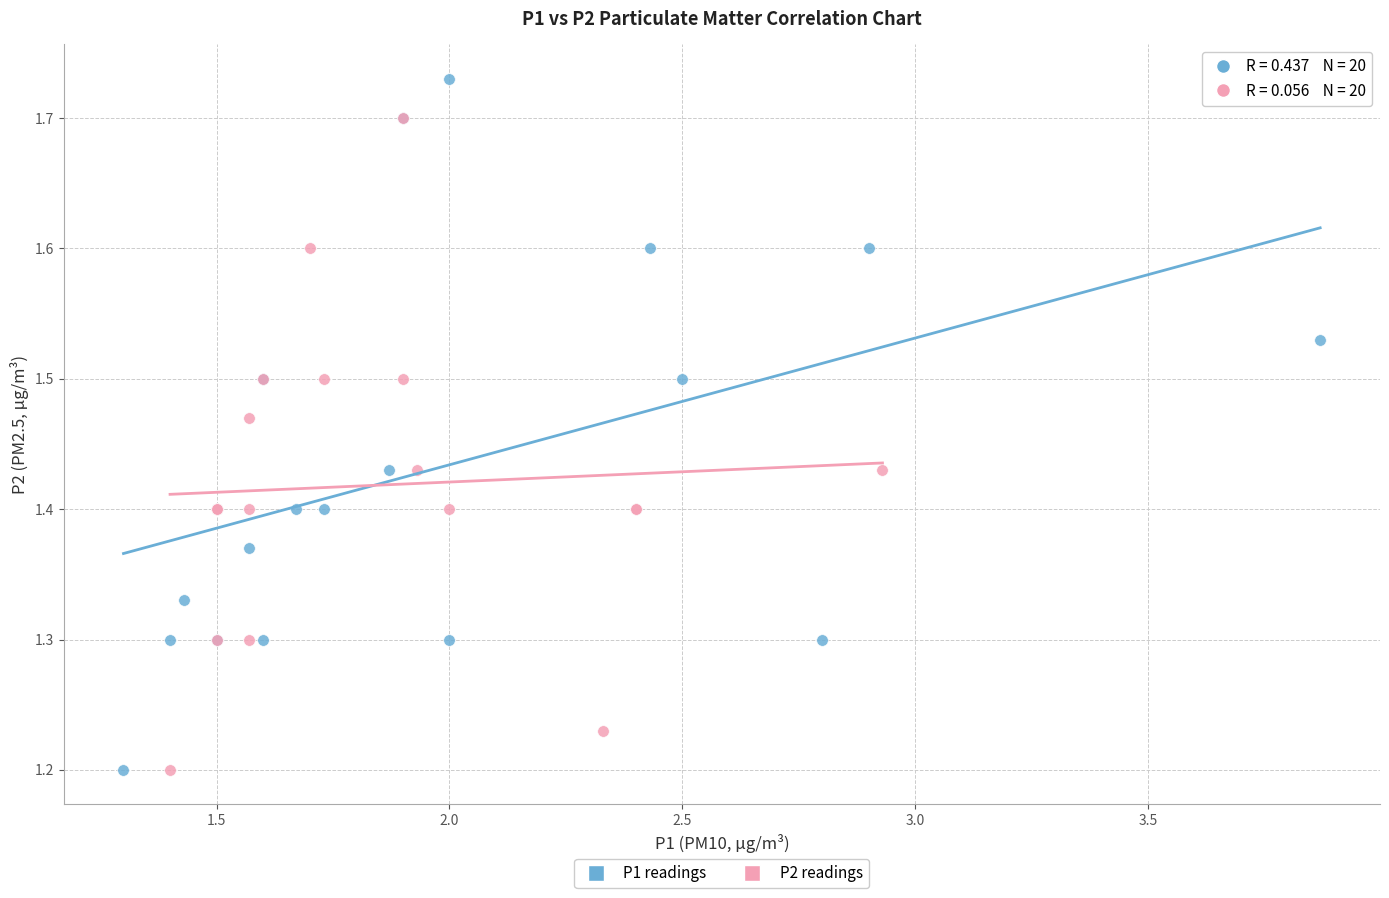

Which series contains the highest Y value?

P1 readings